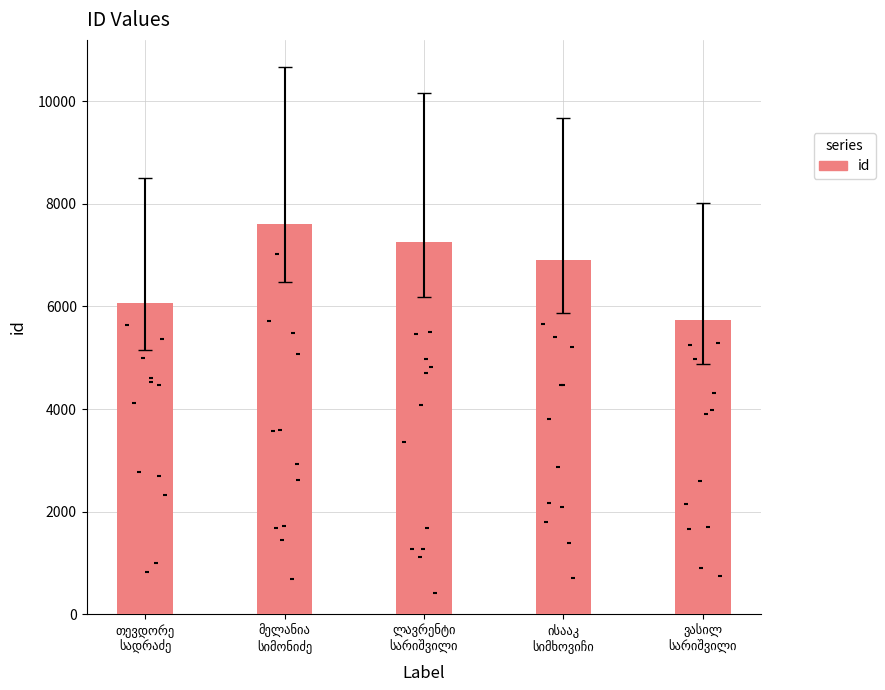

Between მელანია
სიმონიძე and თევდორე
სადრაძე, which is larger?

მელანია
სიმონიძე